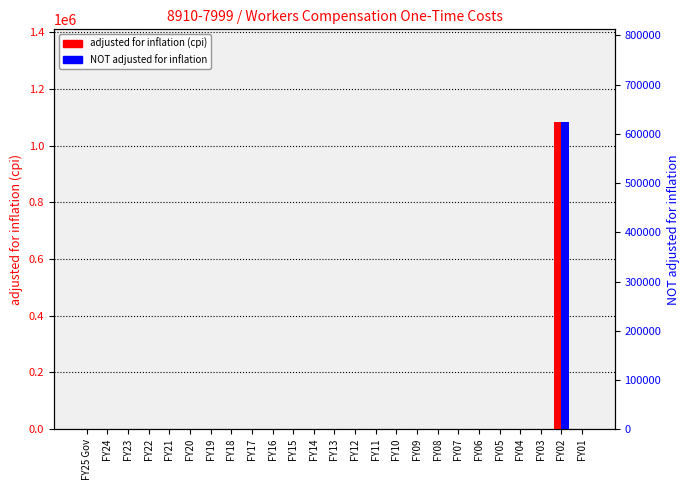

Between FY20 and FY25 Gov, which is larger?

FY20